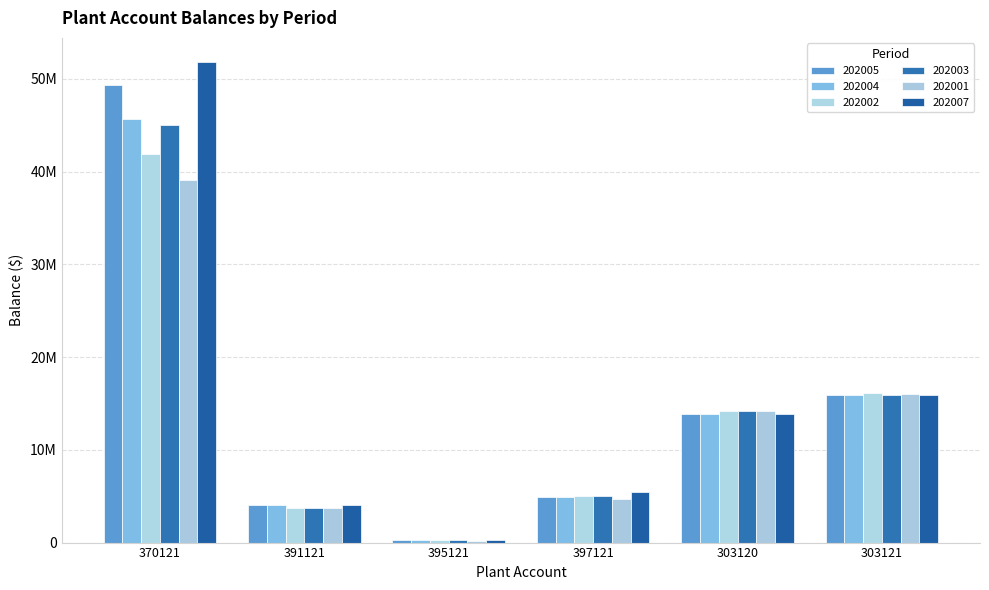

At which category is the sum across all series the highest?

370121